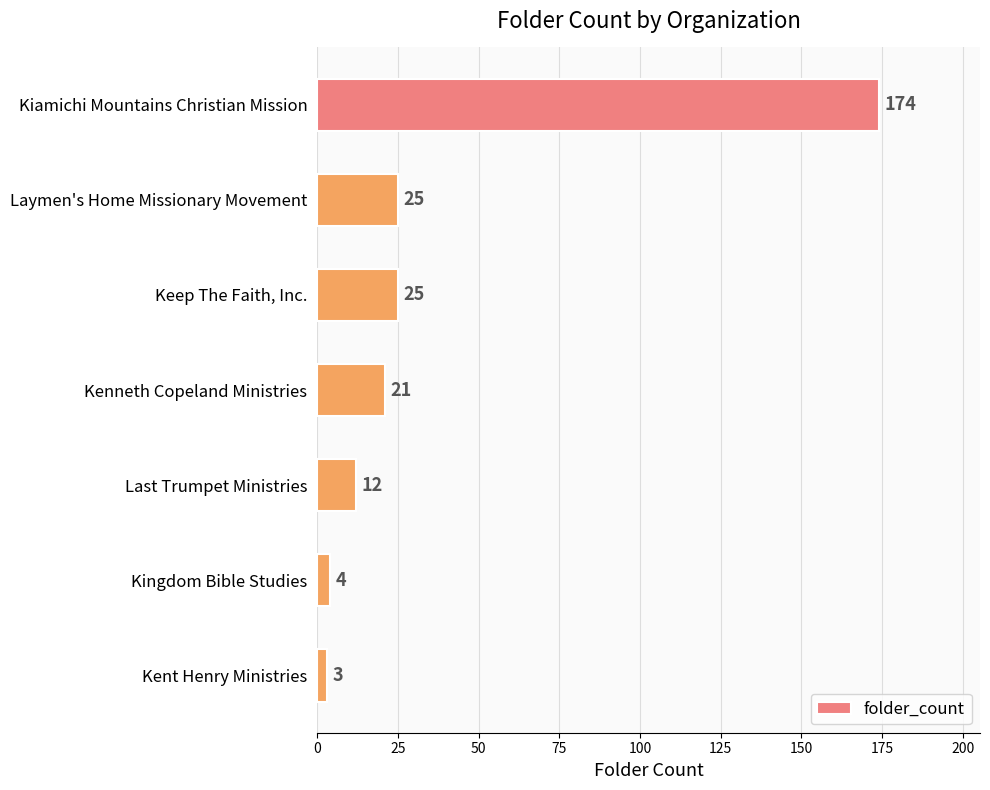

Reading top to bottom, extract all data points from this chart.

174	25	25	21	12	4	3